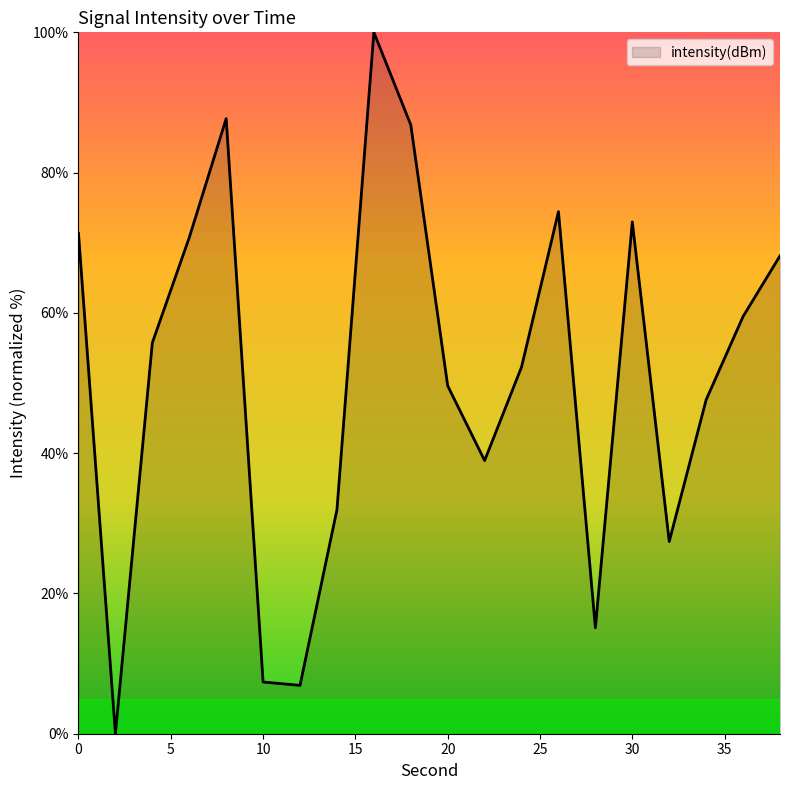

How many values are above zero?

19